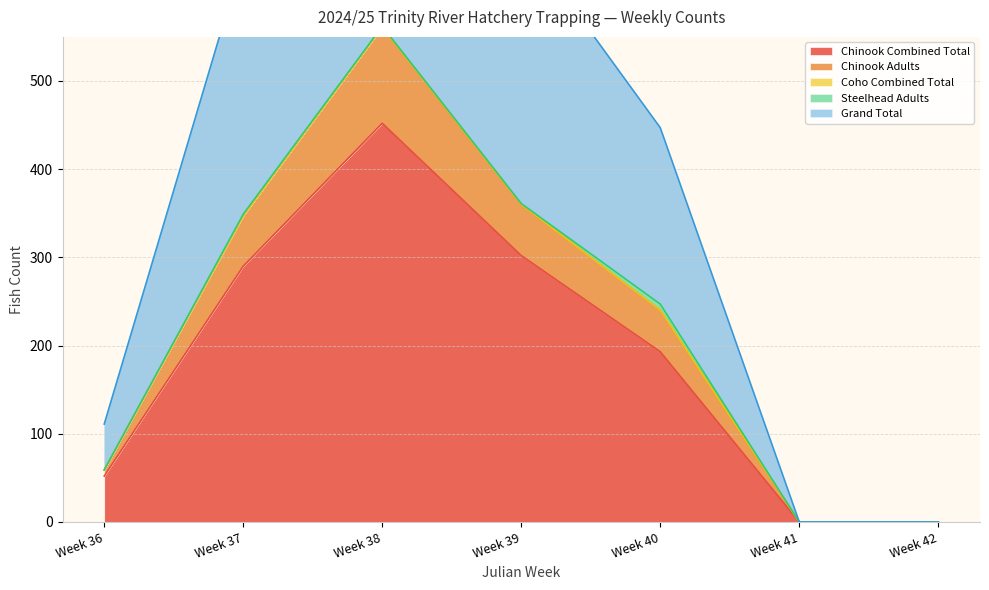

How many data points in Grand Total are less than 447?

3